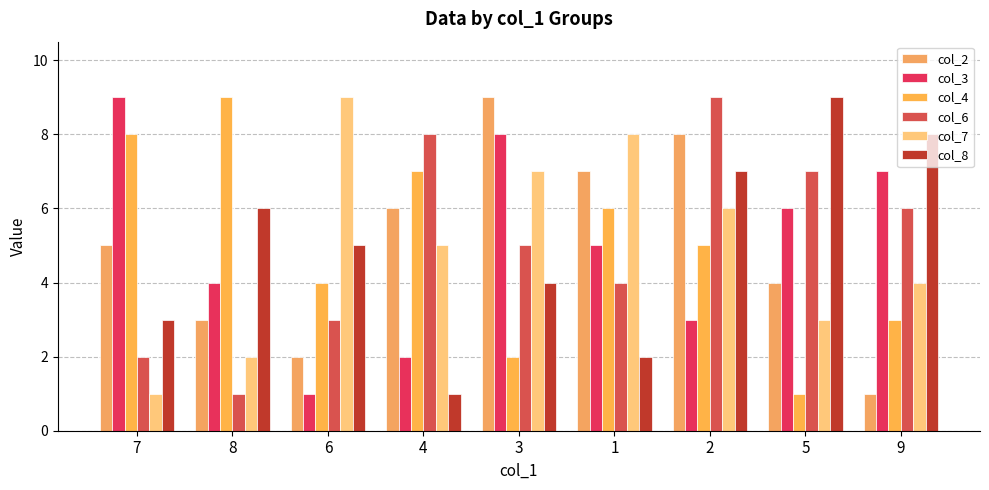

Where does the col_8 series first go above 5?

8